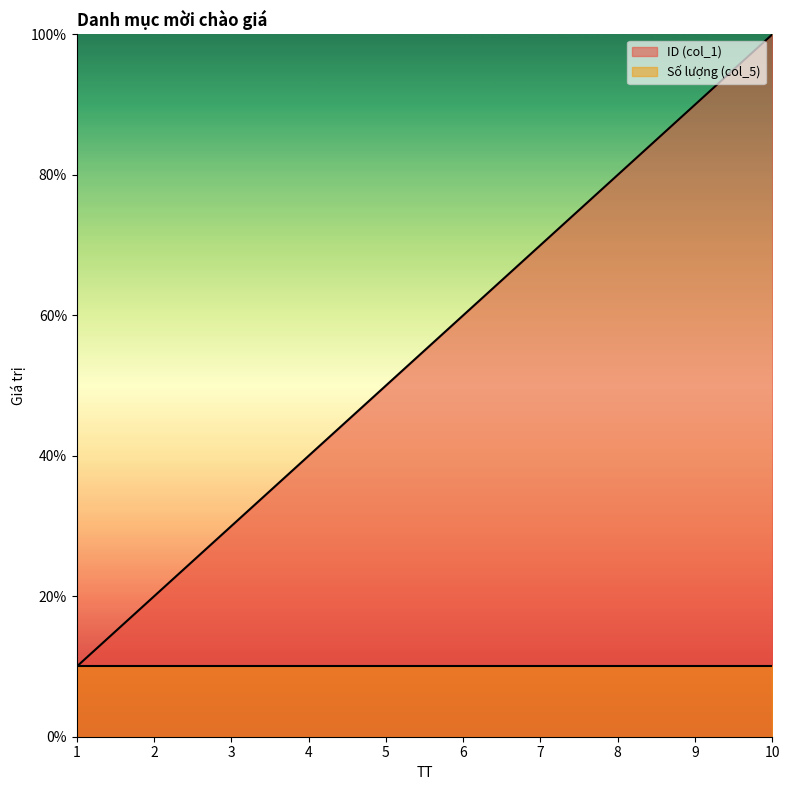

Which category has the lowest value across all series?

1